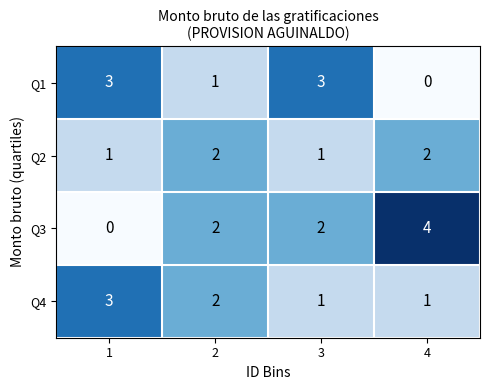

The Q1 series shows 3 at 3. True or false?

True